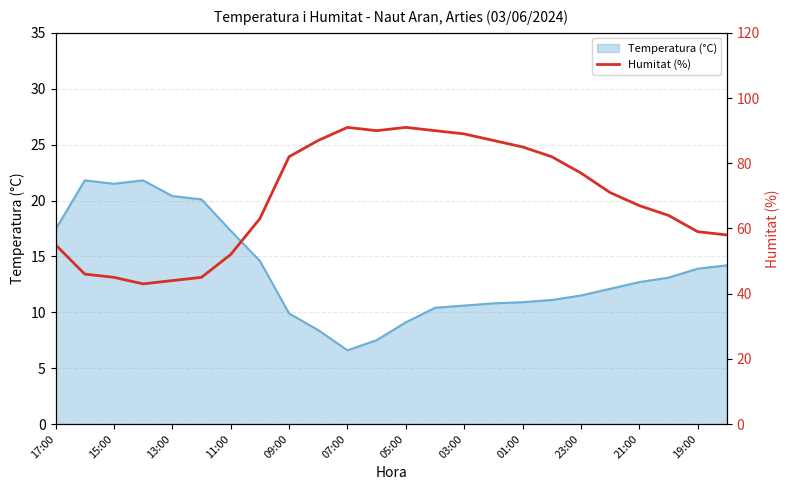

Is it true that Temperatura (°C) equals 13.9 at 19:00?

True